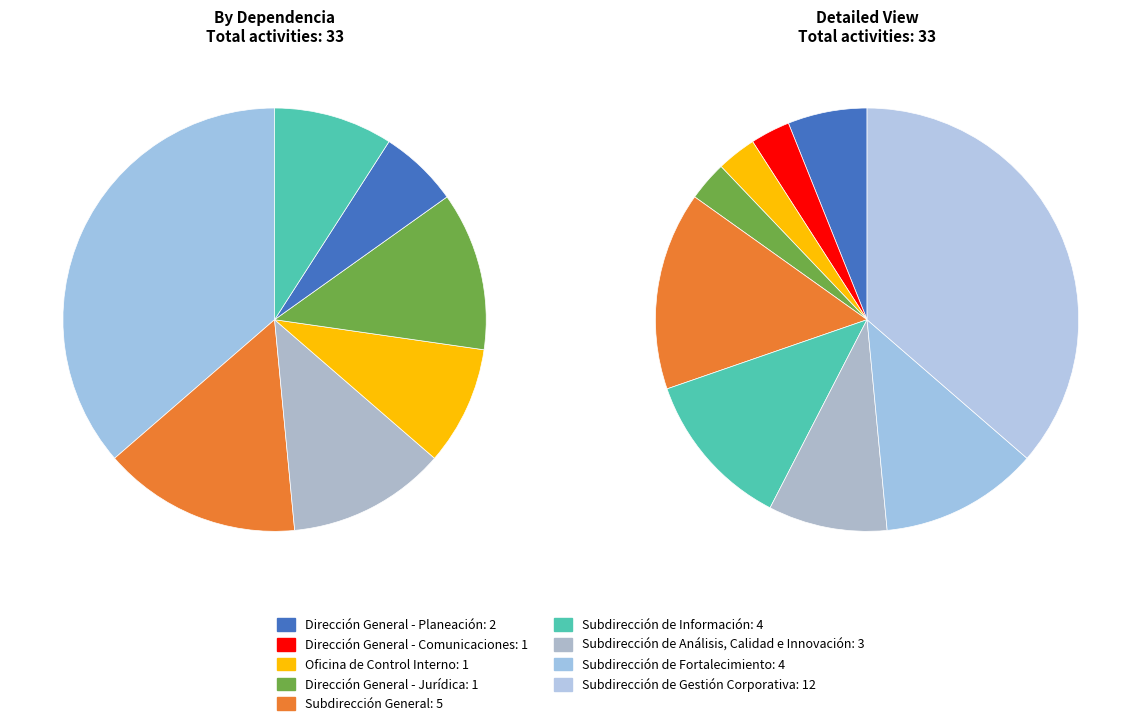

Count the number of slices in the pie.

9